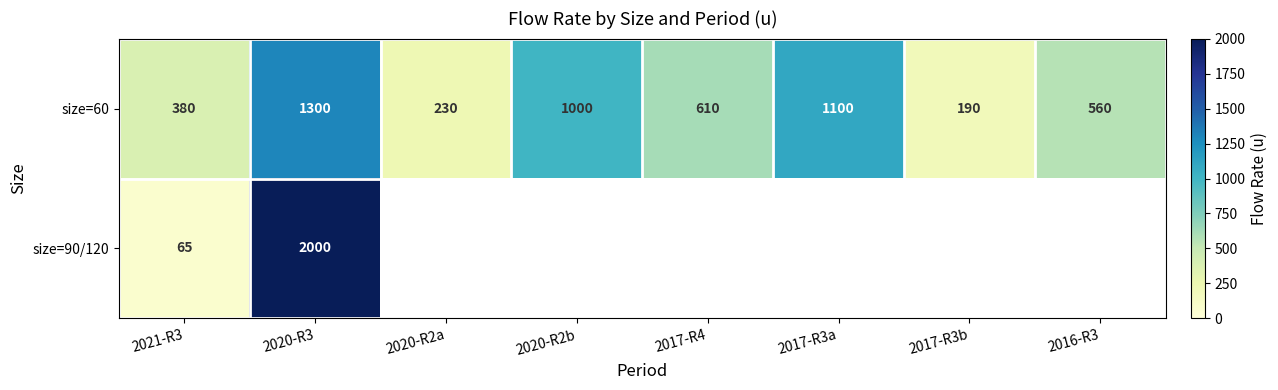

Rank the categories by size=60 value from lowest to highest.

2017-R3b, 2020-R2a, 2021-R3, 2016-R3, 2017-R4, 2020-R2b, 2017-R3a, 2020-R3